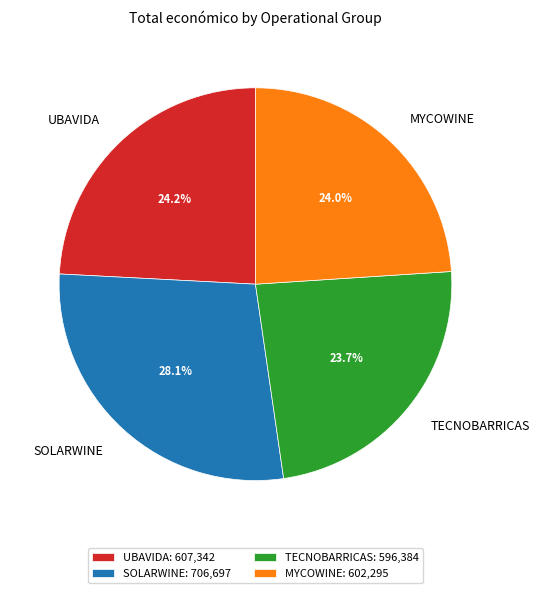

To the nearest percent, what is the difference between the MYCOWINE and SOLARWINE slice percentages?

4%